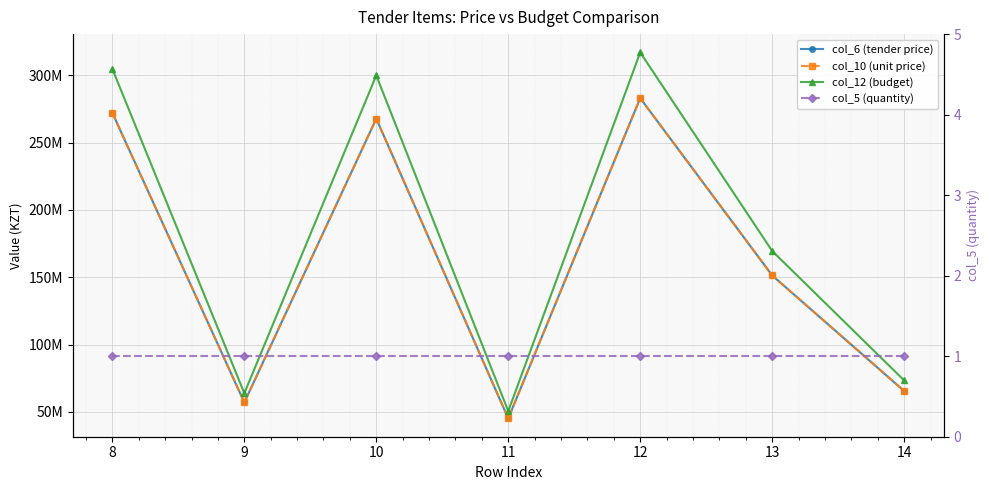

True or false: col_5 (quantity) and col_6 (tender price) intersect in this chart.

False